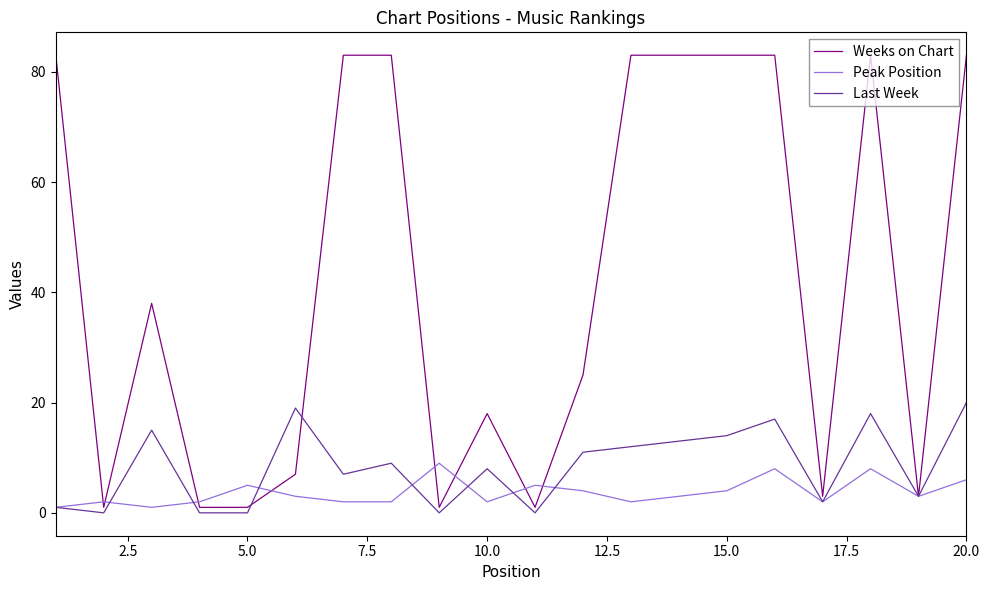

In Peak Position, how many points are higher than both neighbors (excluding endpoints)?

6